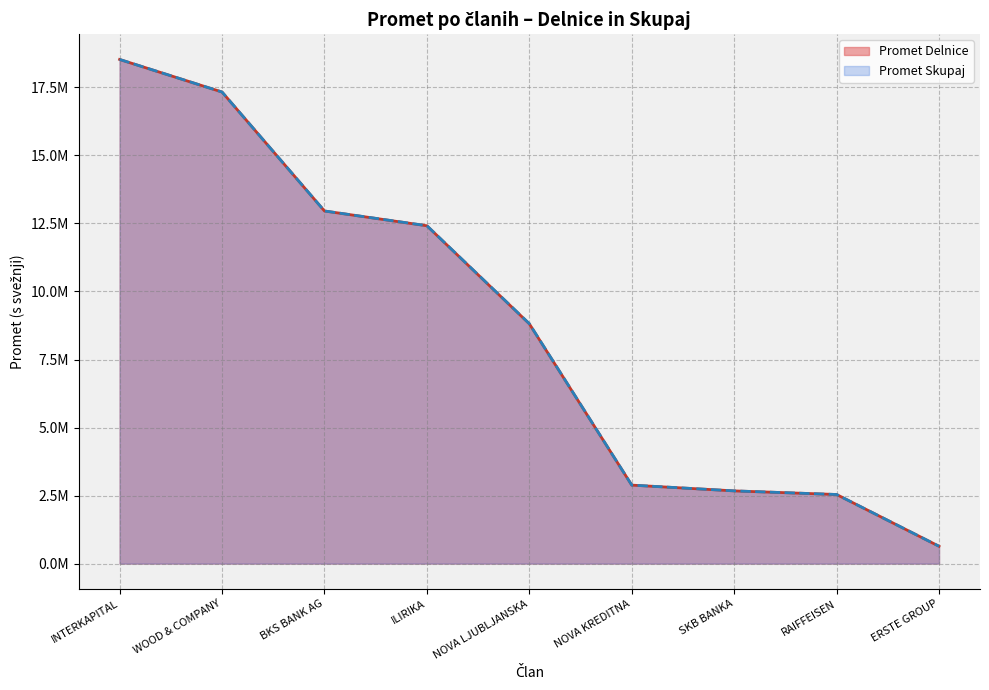

At which category does the chart reach its peak across all series?

INTERKAPITAL